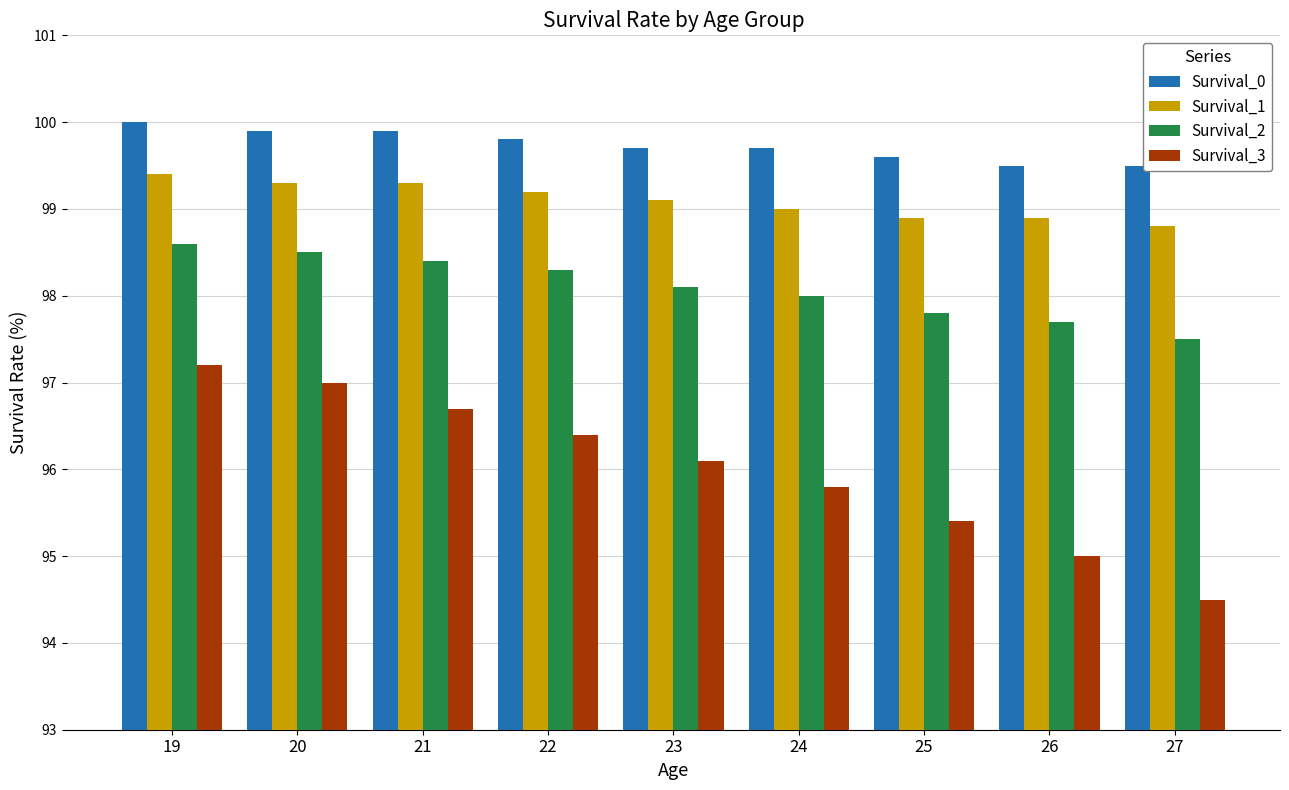

At how many categories does at least one series exceed 98?

9